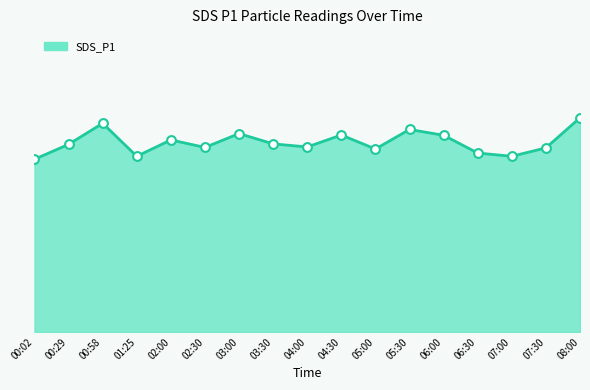

Is this an area chart (filled region under the line)?

Yes